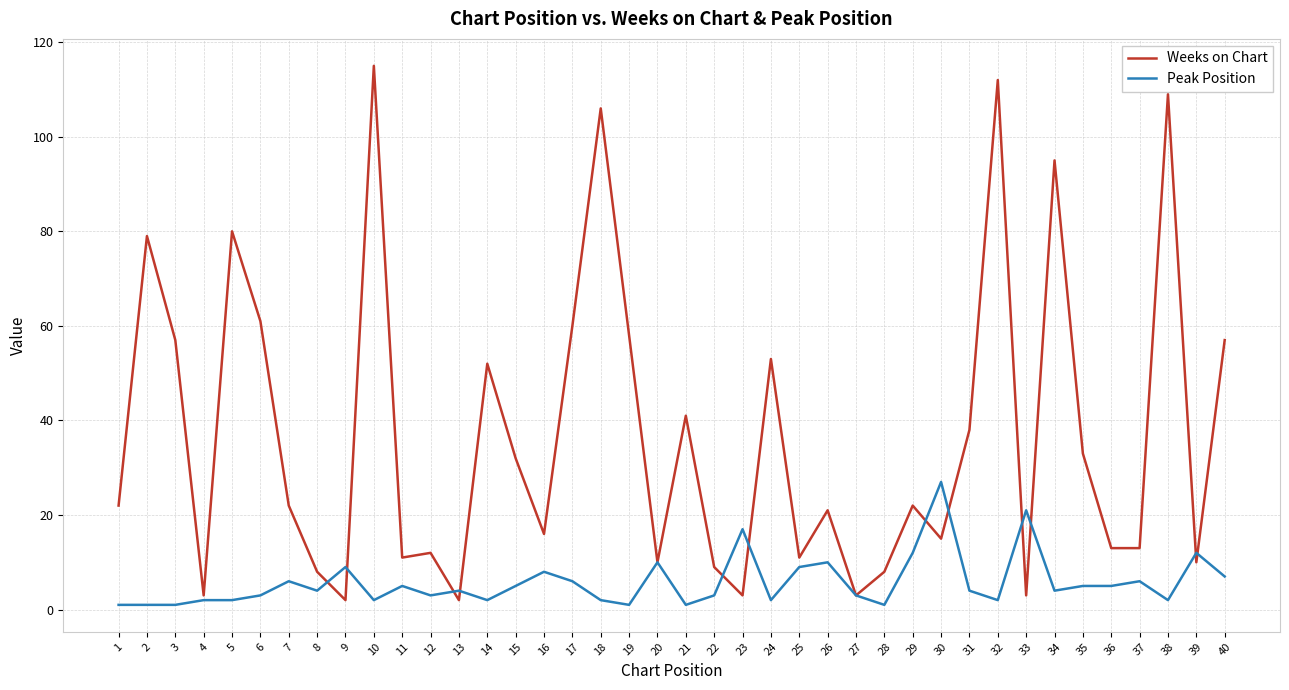

What is the difference between the maximum and second lowest values in the Weeks on Chart series?

113